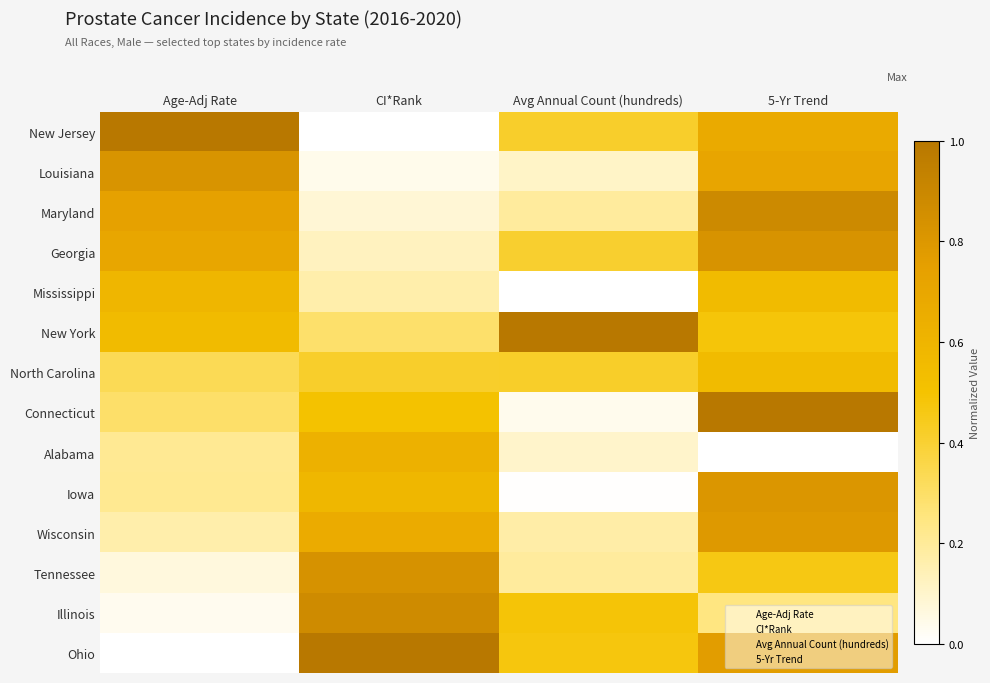

What is the total value across all series at Age-Adj Rate?

5.7